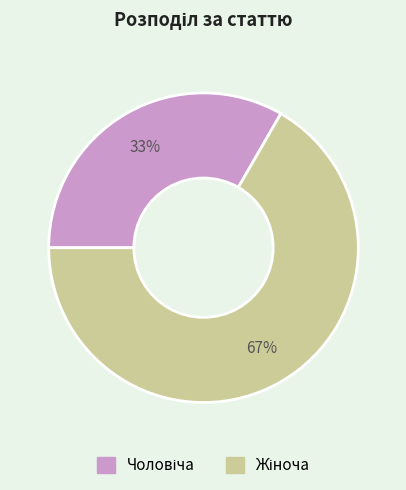

How many slices are in this pie chart?

2